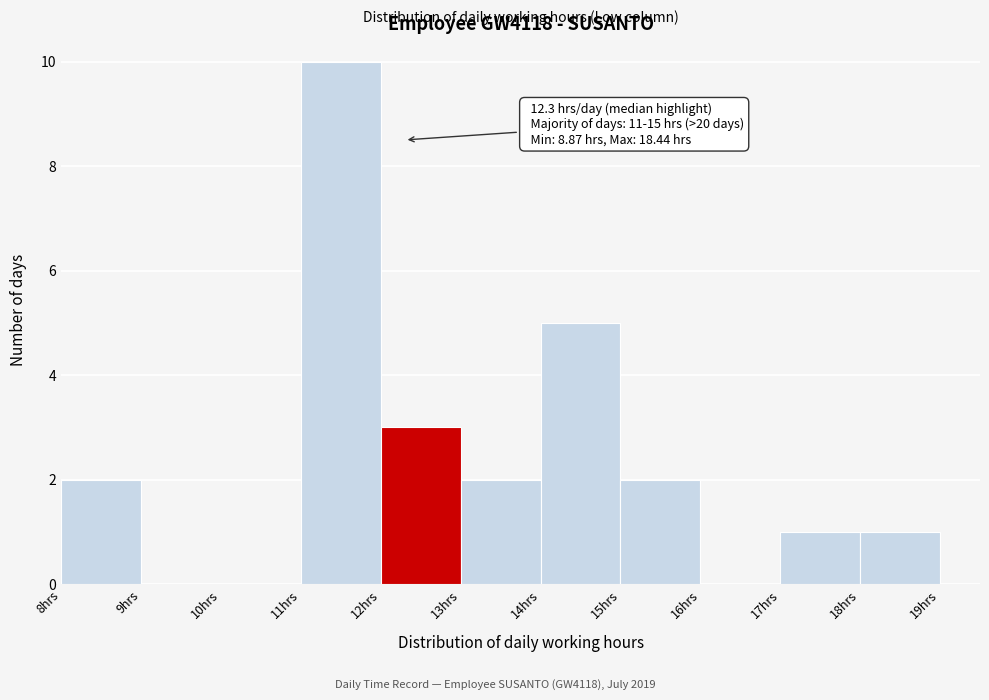

Which range on the x-axis has the tallest bar?

11 to 12